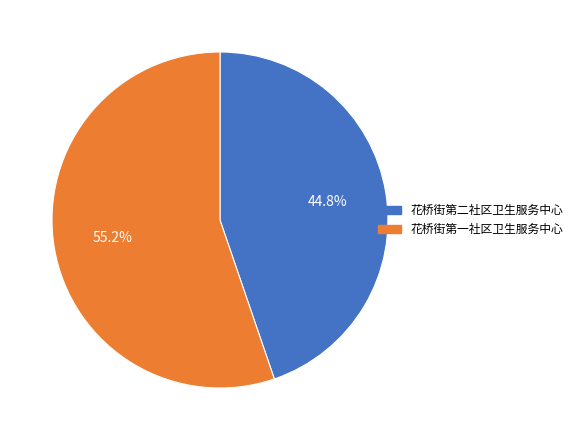

The 花桥街第二社区卫生服务中心 slice represents 53% of the pie. True or false?

False